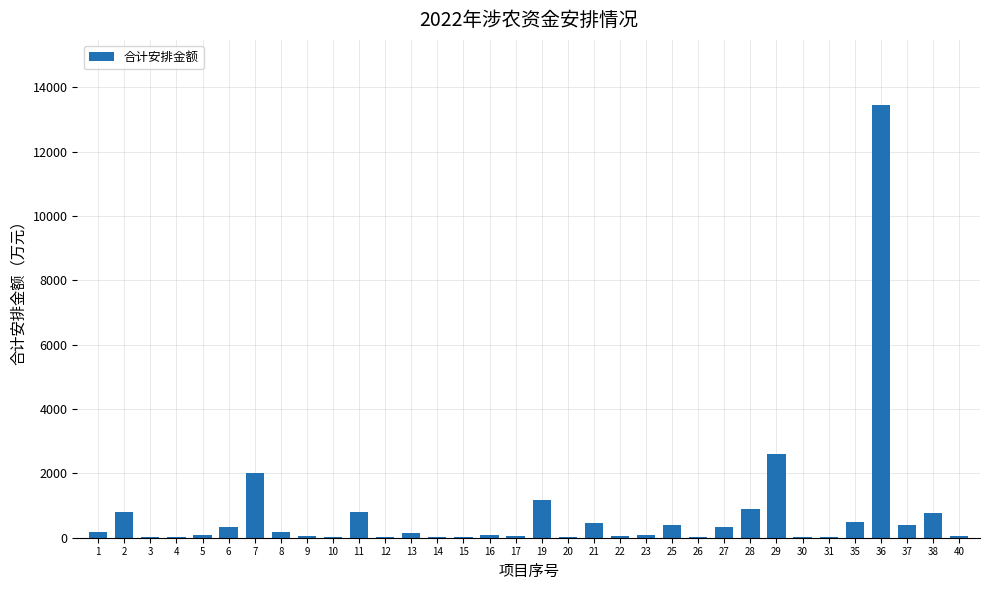

At which label is the value closest to 6733?

29